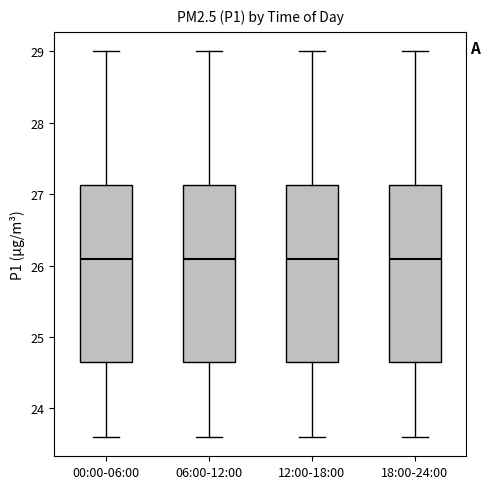

Reading left to right, read every box against the y-axis: the position of its median line, the range the box covers, and the ends of its whiskers. The values are not printed on the chart, so give them approximately, as read against the axis.

00:00-06:00: median 26.1, box 24.6 to 27.1, whiskers 23.6 to 29.0
06:00-12:00: median 26.1, box 24.6 to 27.1, whiskers 23.6 to 29.0
12:00-18:00: median 26.1, box 24.6 to 27.1, whiskers 23.6 to 29.0
18:00-24:00: median 26.1, box 24.6 to 27.1, whiskers 23.6 to 29.0